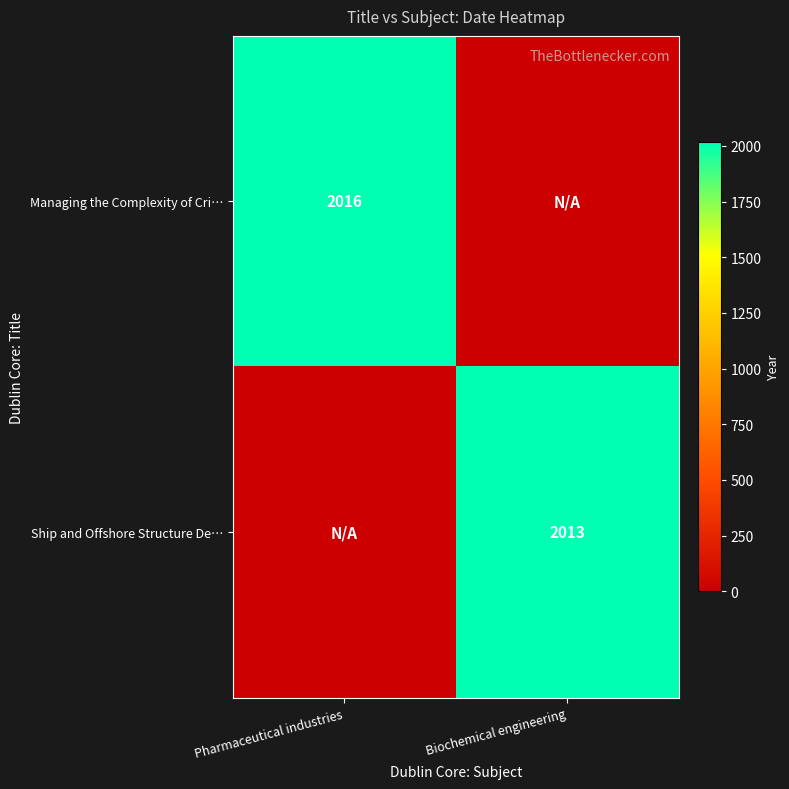

The Managing the Complexity of Cri… series shows 2016 at Pharmaceutical industries. True or false?

True